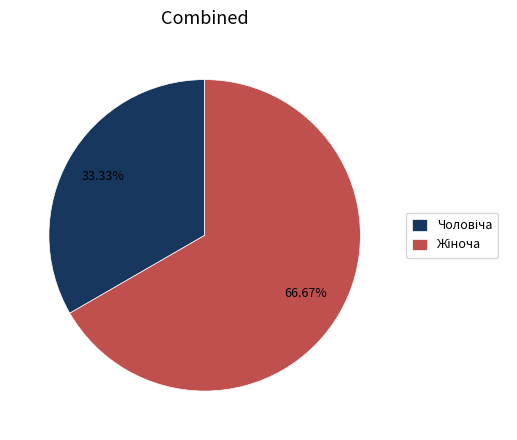

Does any single category account for the majority?

Yes